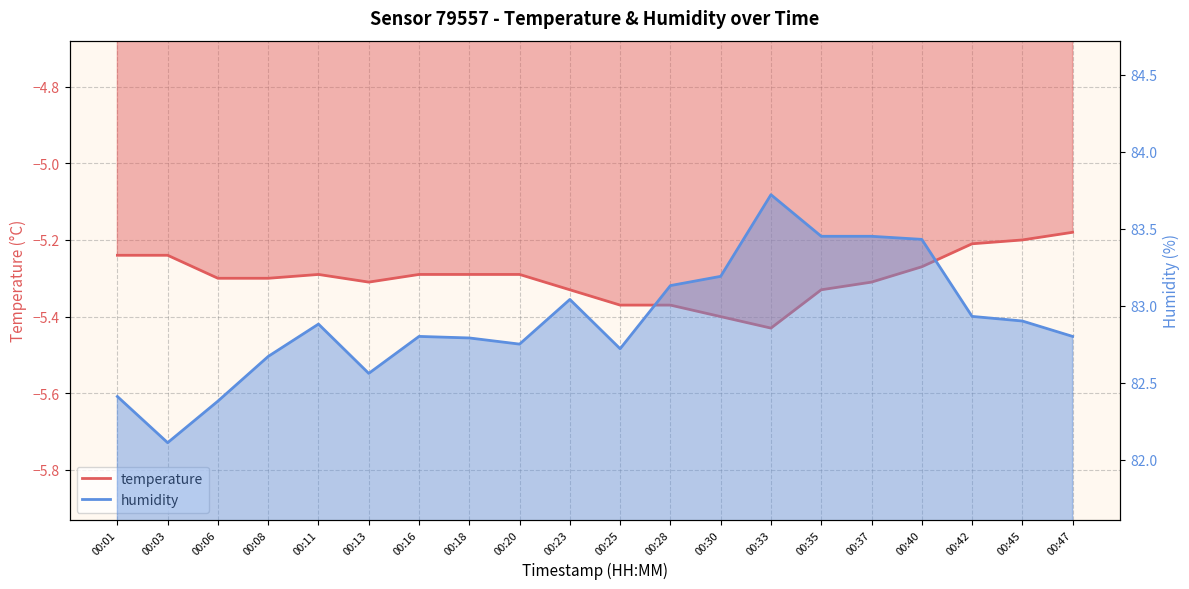

What is the value of the temperature point at the 5th from the left?

-5.3